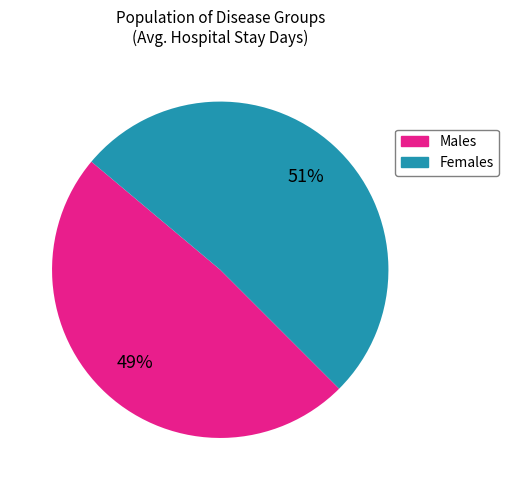

Is there any slice that represents more than half of the pie?

Yes